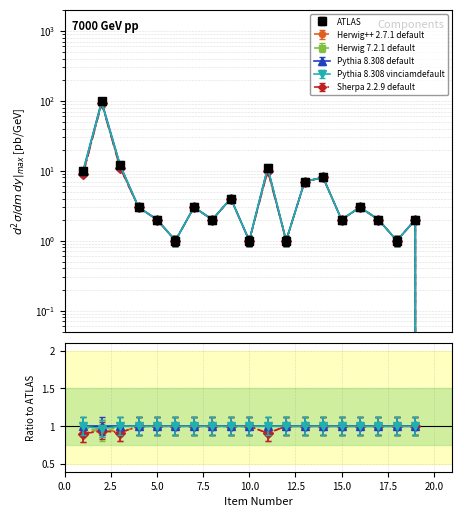

How many intersections are there between Herwig 7.2.1 default and Herwig++ 2.7.1 default?

2